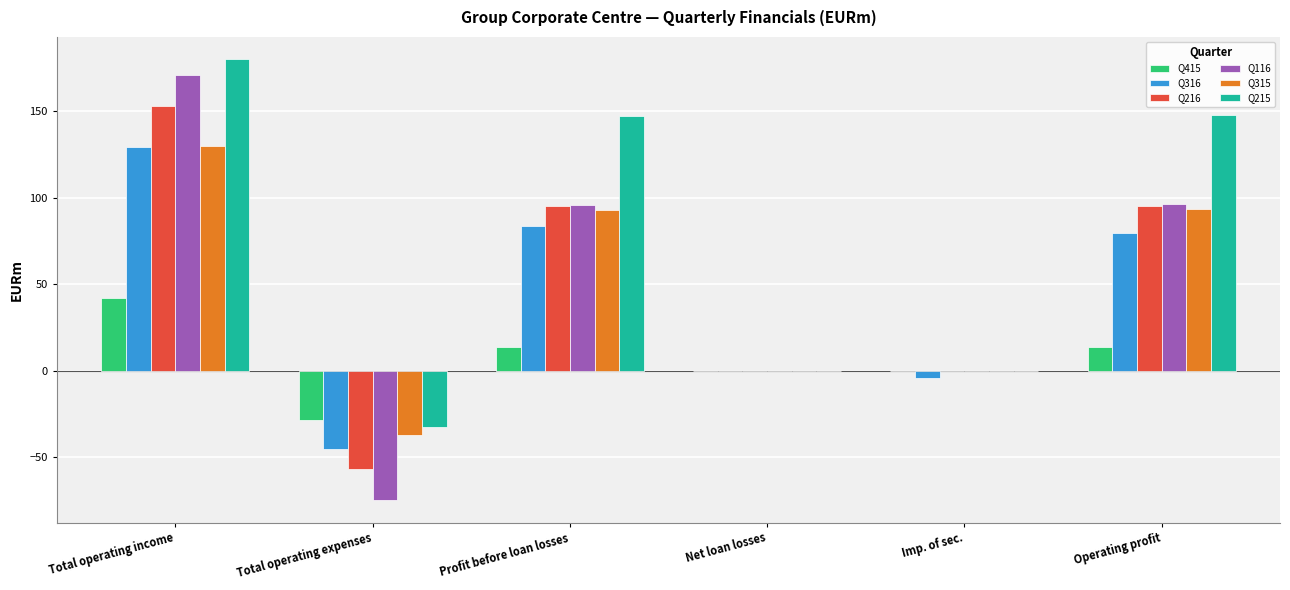

How many series are shown in this chart?

6